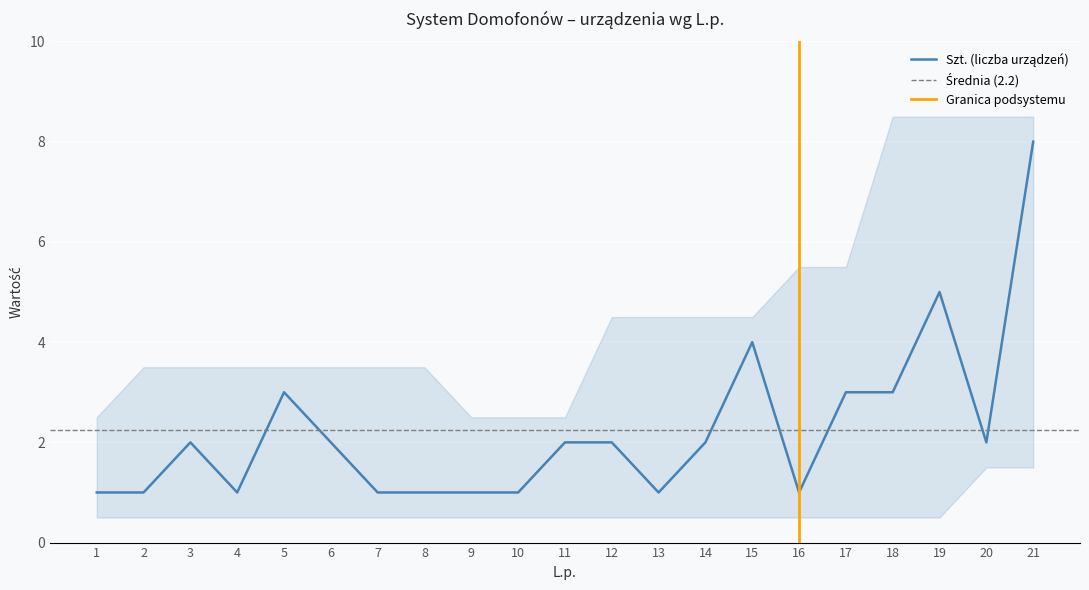

What is the greatest value displayed?

8